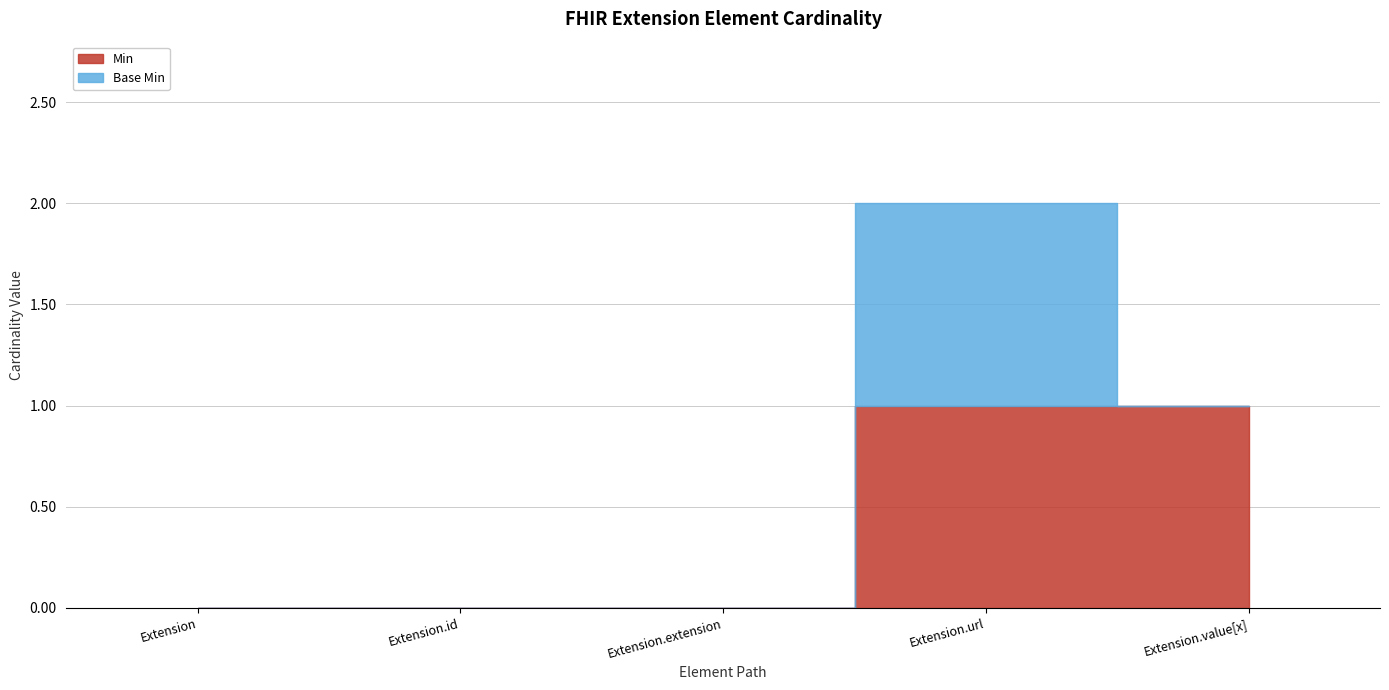

In Base Min, how many points are higher than both neighbors (excluding endpoints)?

1